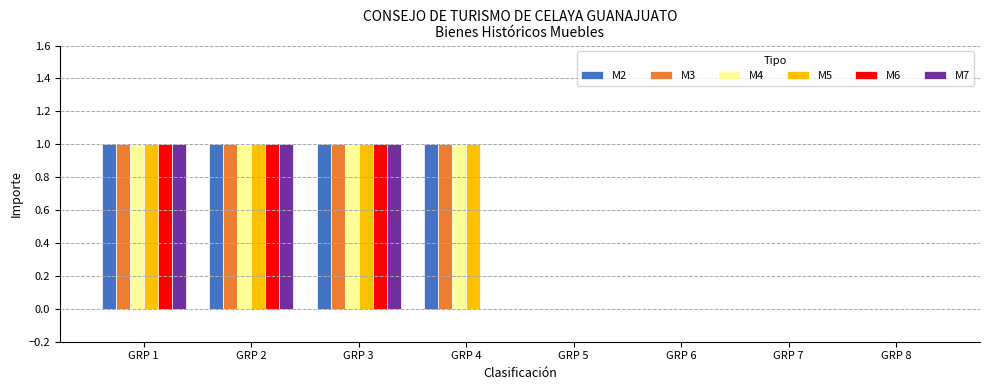

Is it true that M7 equals 2 at GRP 3?

False